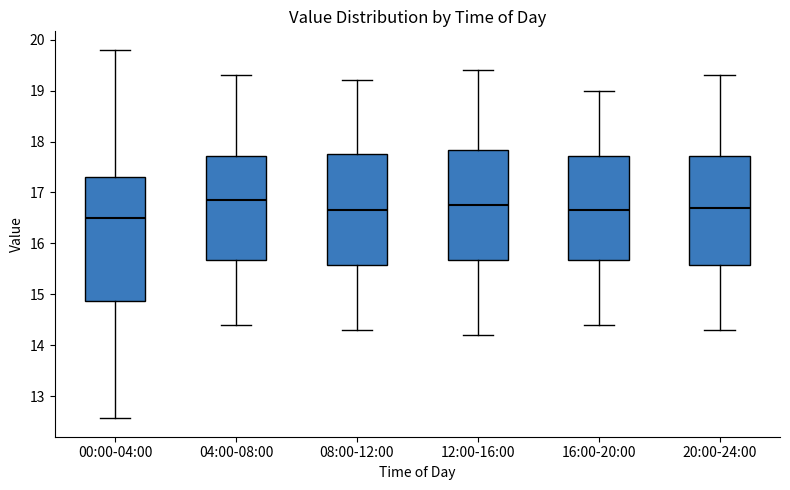

Reading left to right, read every box against the y-axis: the position of its median line, the range the box covers, and the ends of its whiskers. The values are not printed on the chart, so give them approximately, as read against the axis.

00:00-04:00: median 16.5, box 14.9 to 17.3, whiskers 12.6 to 19.8
04:00-08:00: median 16.9, box 15.7 to 17.7, whiskers 14.4 to 19.3
08:00-12:00: median 16.7, box 15.6 to 17.8, whiskers 14.3 to 19.2
12:00-16:00: median 16.8, box 15.7 to 17.8, whiskers 14.2 to 19.4
16:00-20:00: median 16.7, box 15.7 to 17.7, whiskers 14.4 to 19.0
20:00-24:00: median 16.7, box 15.6 to 17.7, whiskers 14.3 to 19.3